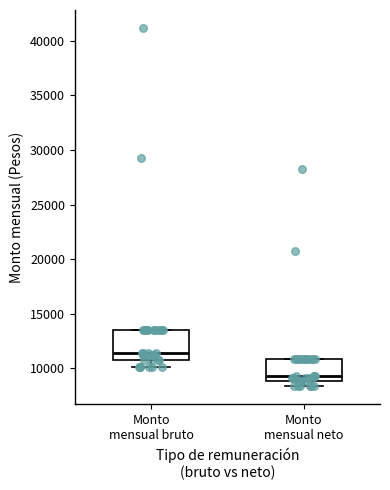

Which box has the highest median line?

Monto mensual bruto